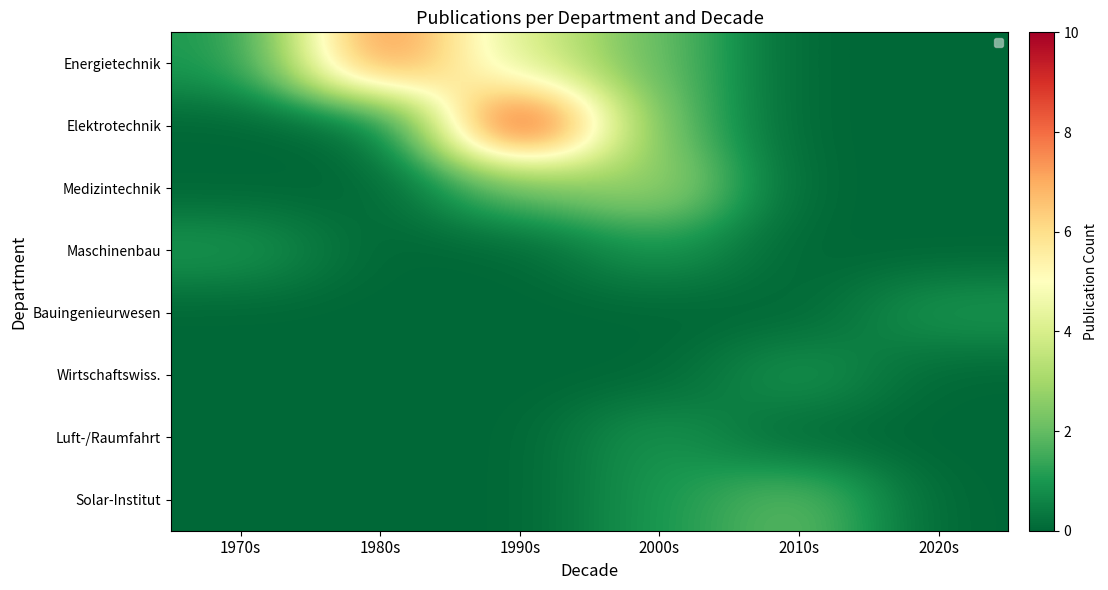

Between 2000s and 2020s, which is larger?

2000s